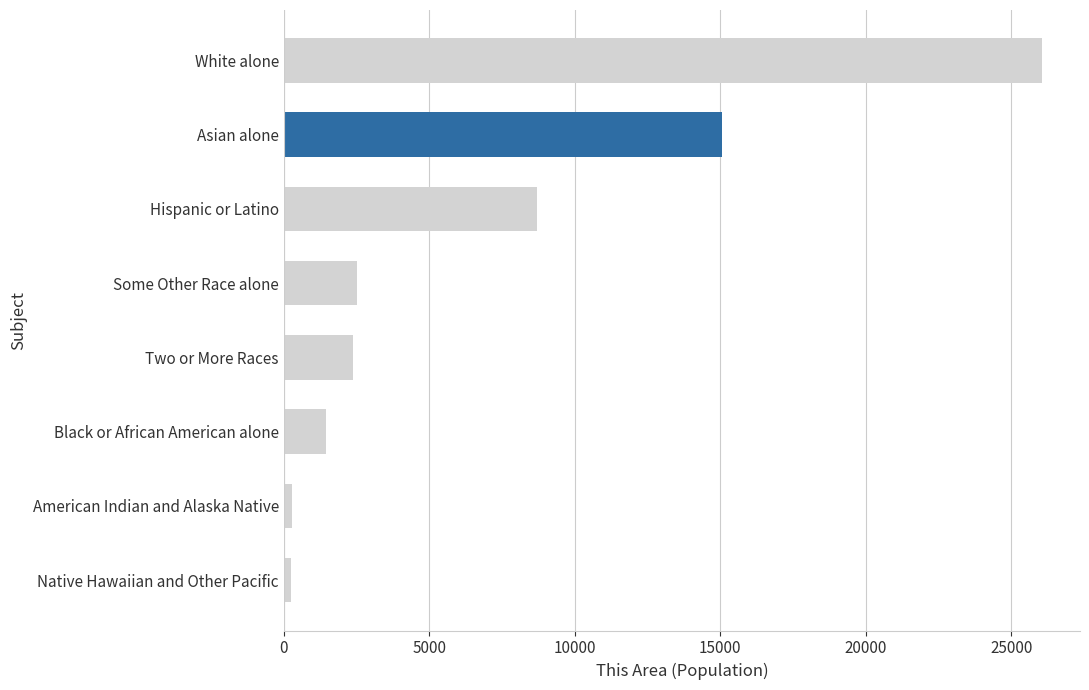

Which category has the highest value across all series?

White alone